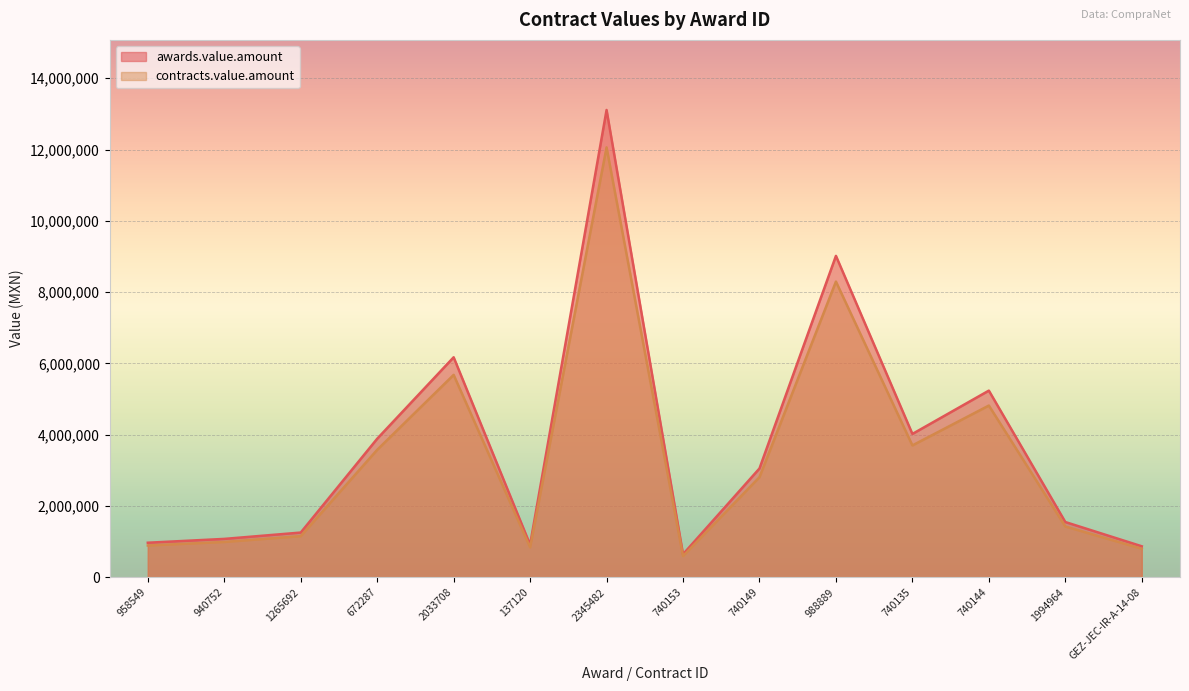

Which series has the widest spread of values?

awards.value.amount